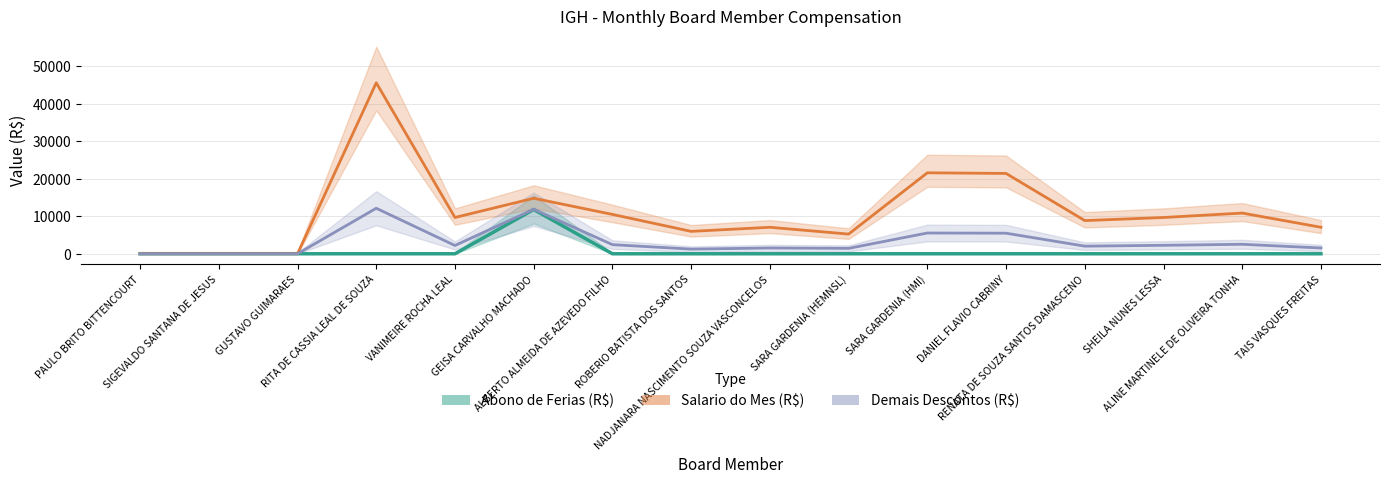

Which series has the largest total across all categories?

Salario do Mes (R$)